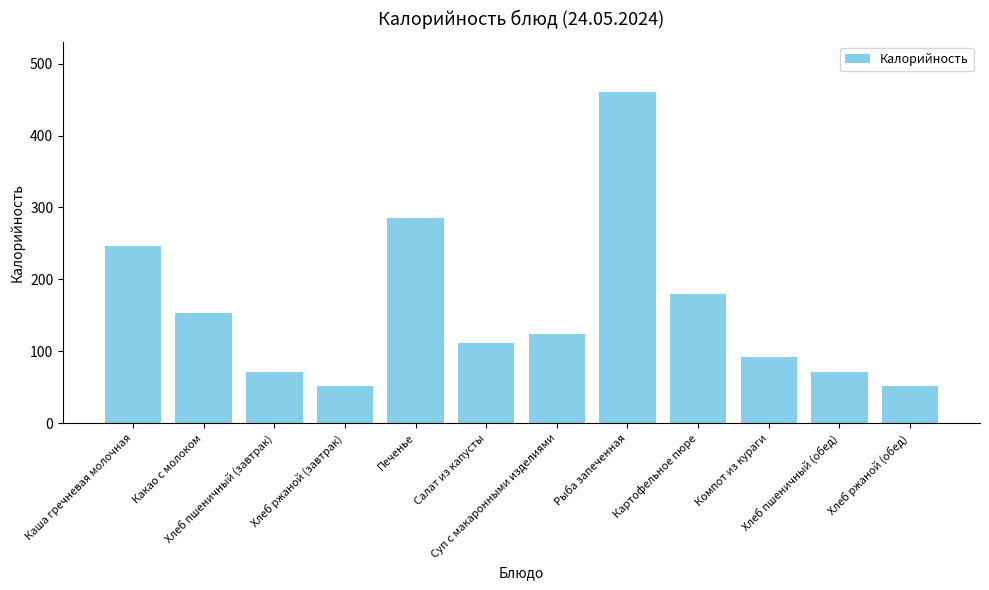

What is the difference between the maximum and minimum values?

409